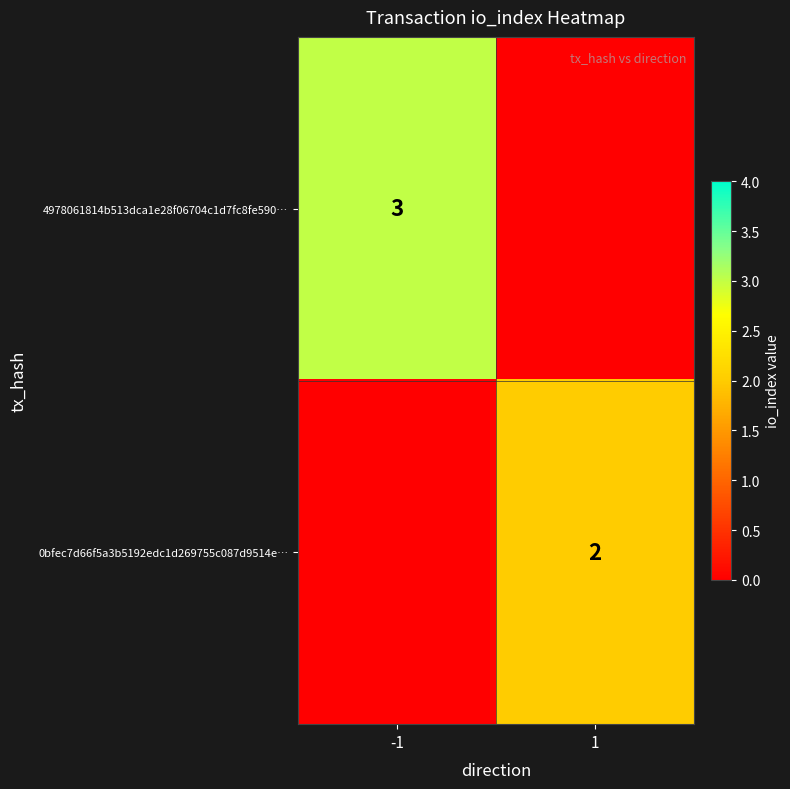

Is the value of 4978061814b513dca1e28f06704c1d7fc8fe590… at -1 greater than the value of 0bfec7d66f5a3b5192edc1d269755c087d9514e… at 1?

Yes